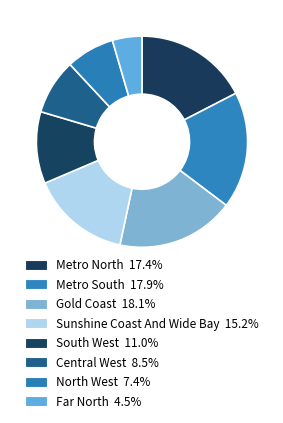

The Metro South slice represents 13% of the pie. True or false?

False